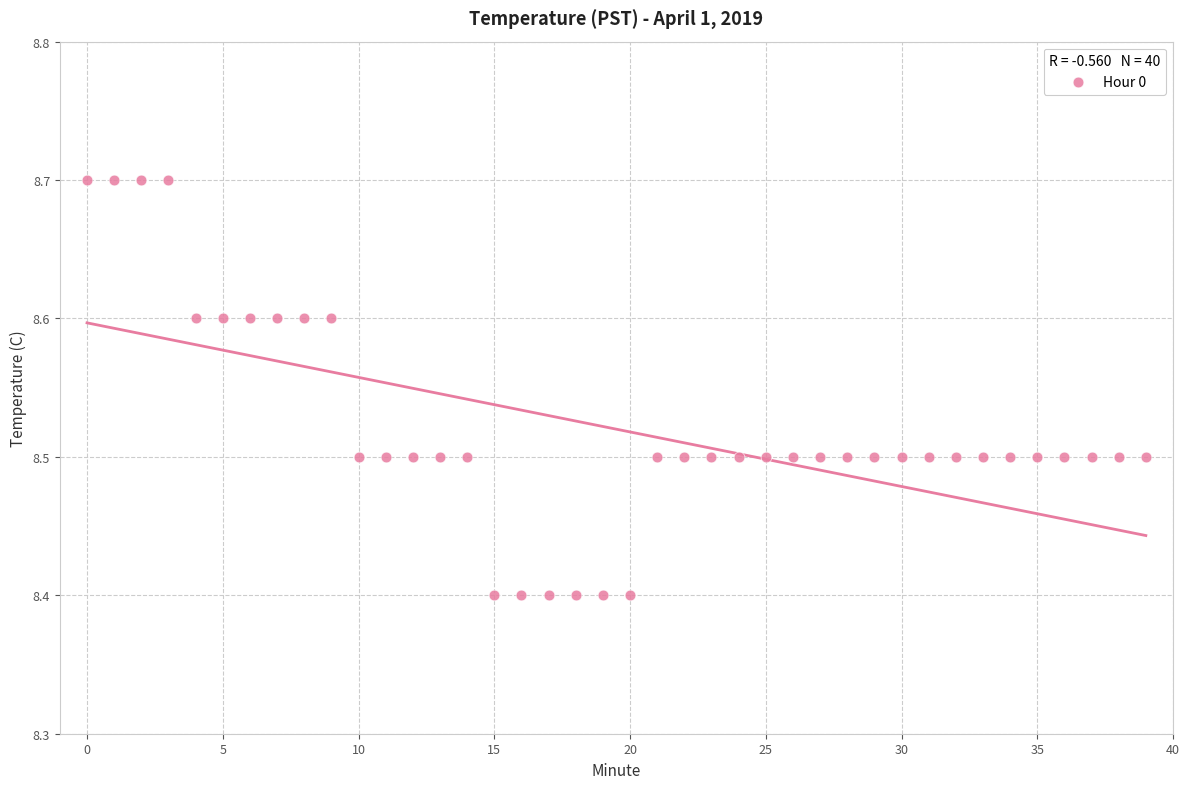

What is the range of Y values (max minus min)?

0.3